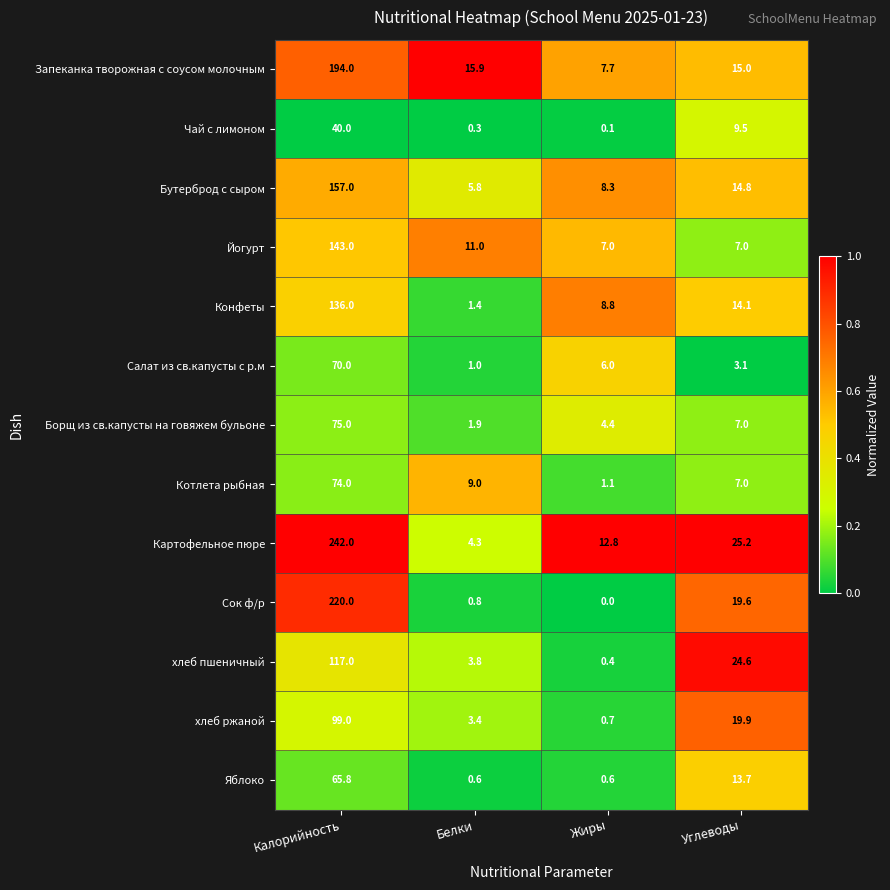

Where does the хлеб пшеничный series first go above 24?

Калорийность